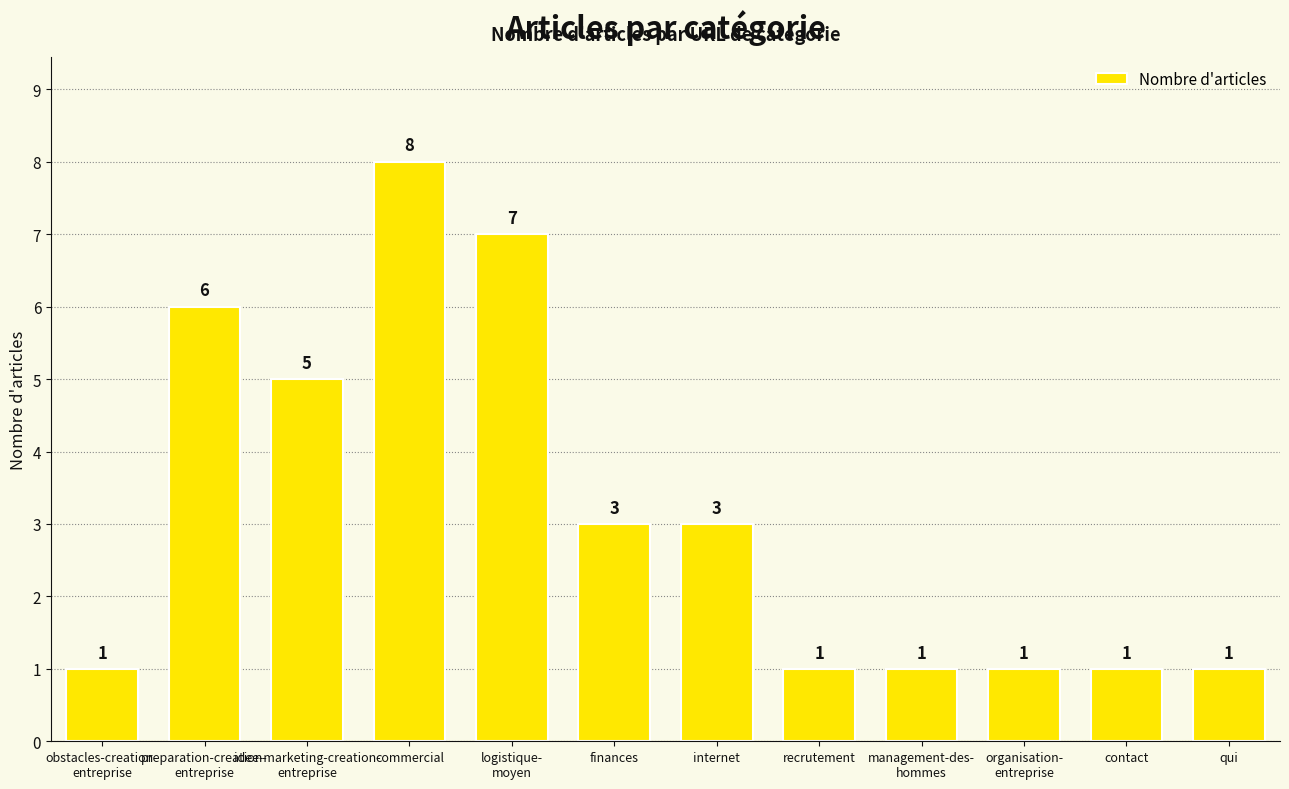

The chart shows a value of 2 at recrutement. True or false?

False